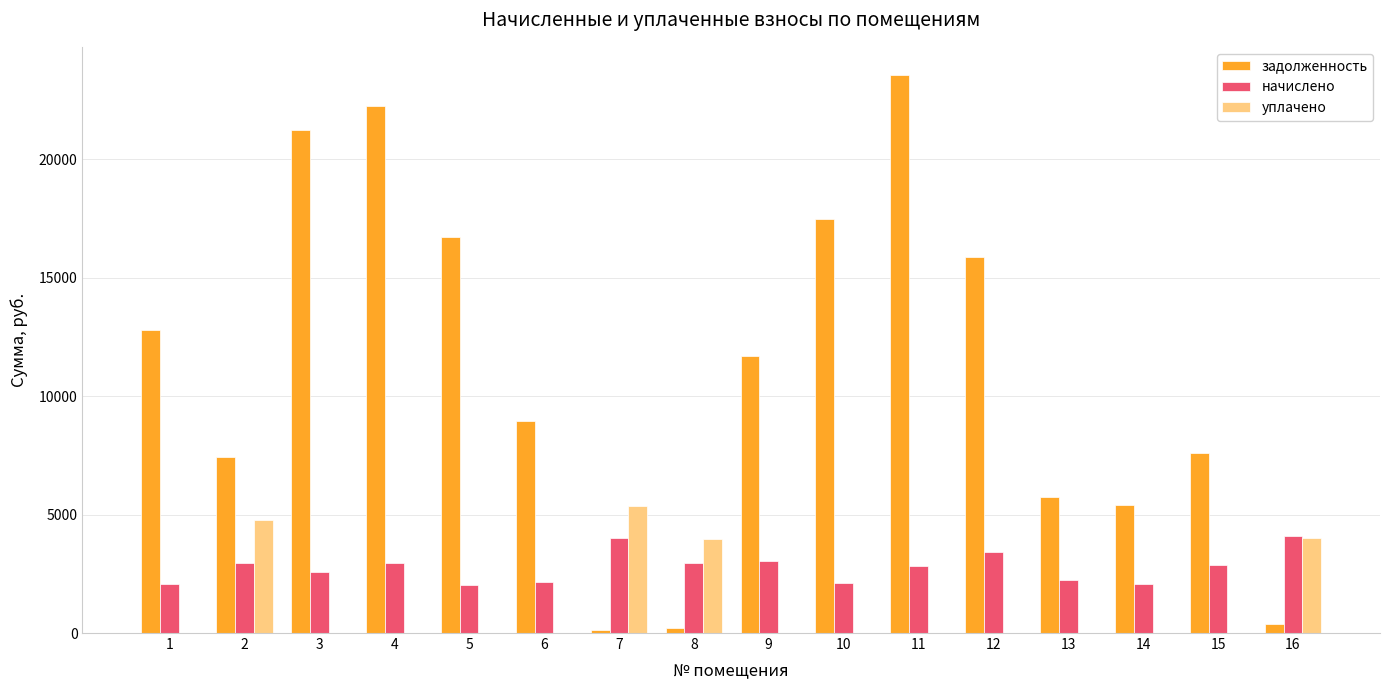

Read the уплачено value at 8.

3961.5